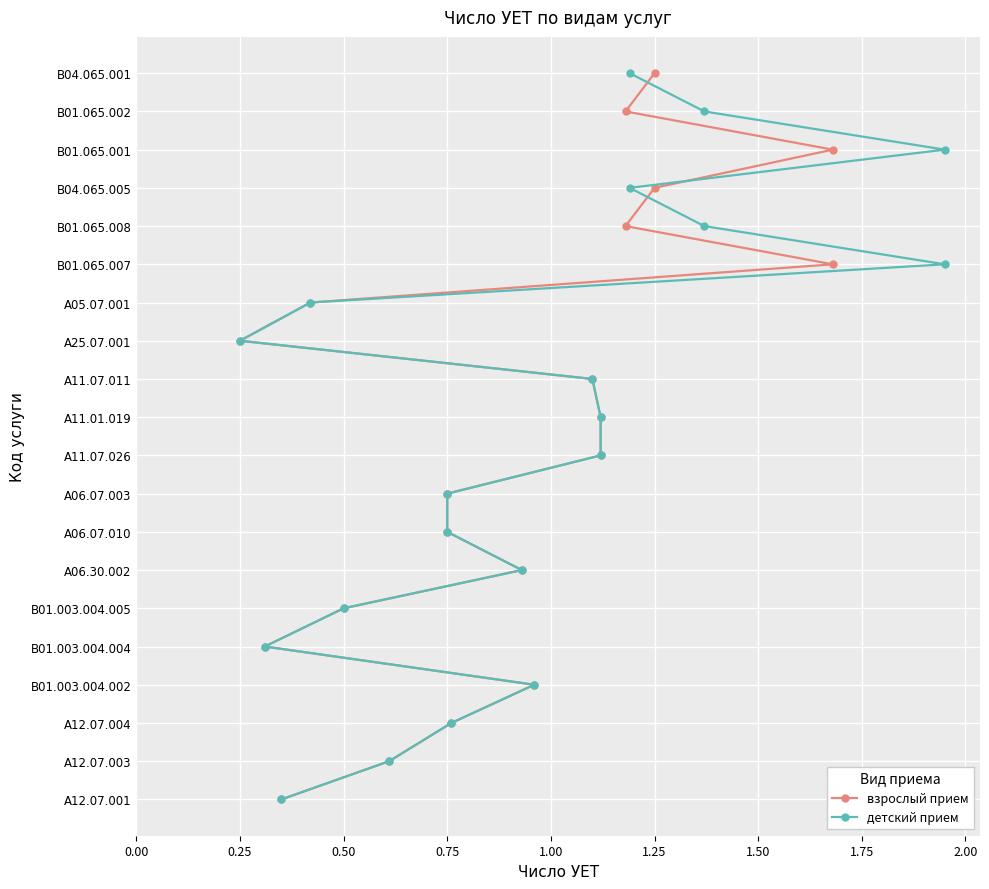

Is this an area chart (filled region under the line)?

No